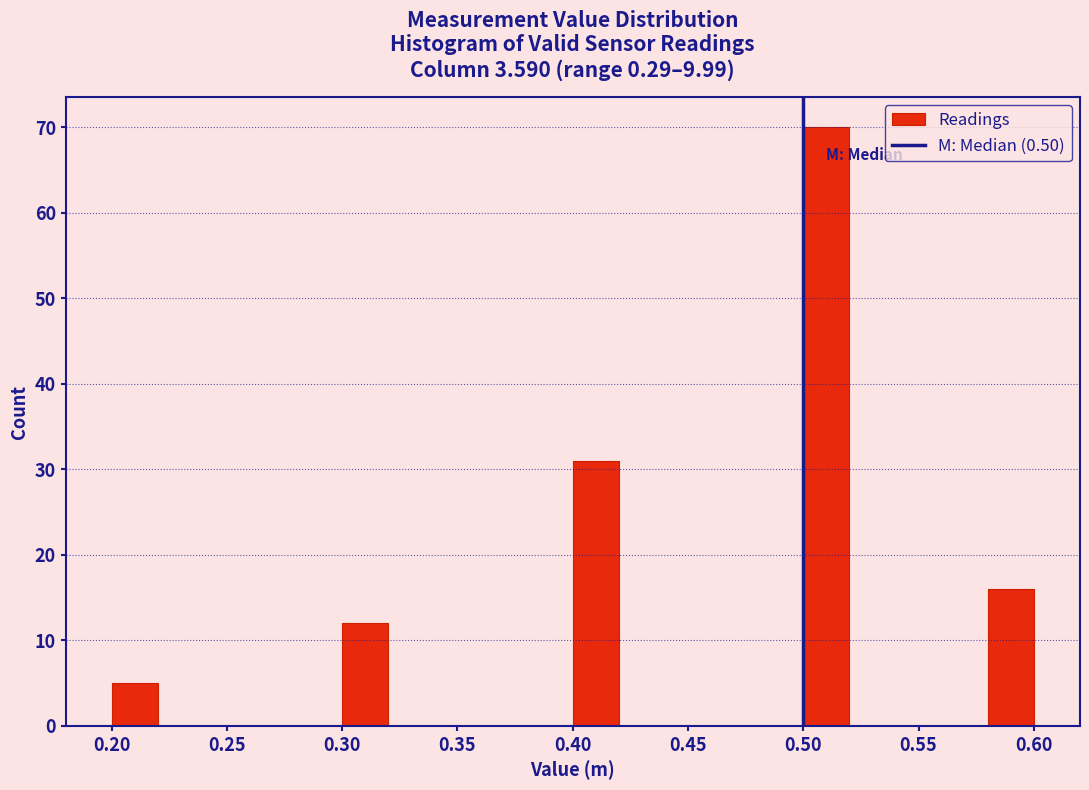

Reading left to right, list every bar in this chart as the range it spans on the x-axis followed by its height. The values are not printed on the chart, so give them approximately, as read against the axis.

0.20 to 0.22: 5
0.22 to 0.24: 0
0.24 to 0.26: 0
0.26 to 0.28: 0
0.28 to 0.30: 0
0.30 to 0.32: 12
0.32 to 0.34: 0
0.34 to 0.36: 0
0.36 to 0.38: 0
0.38 to 0.40: 0
0.40 to 0.42: 31
0.42 to 0.44: 0
0.44 to 0.46: 0
0.46 to 0.48: 0
0.48 to 0.50: 0
0.50 to 0.52: 70
0.52 to 0.54: 0
0.54 to 0.56: 0
0.56 to 0.58: 0
0.58 to 0.60: 16